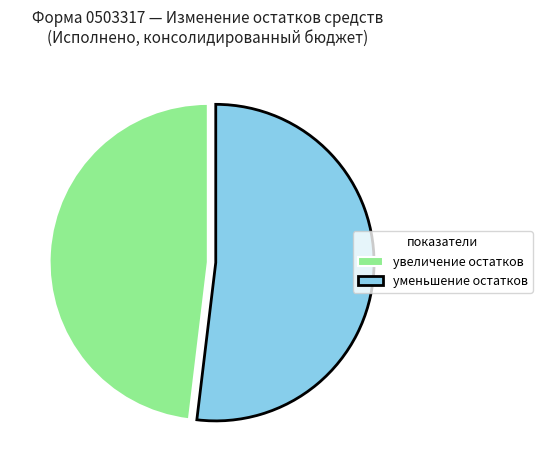

How many segments does this pie chart have?

2